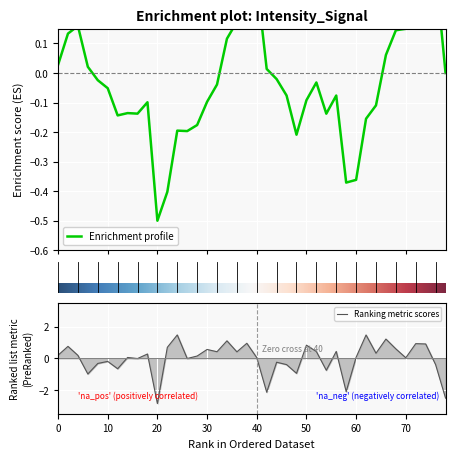

Is it true that Ranking metric scores equals 1.3 at 50?

False